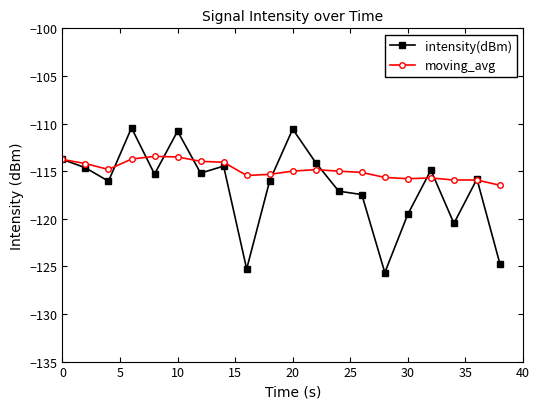

Which series has the largest total across all categories?

moving_avg